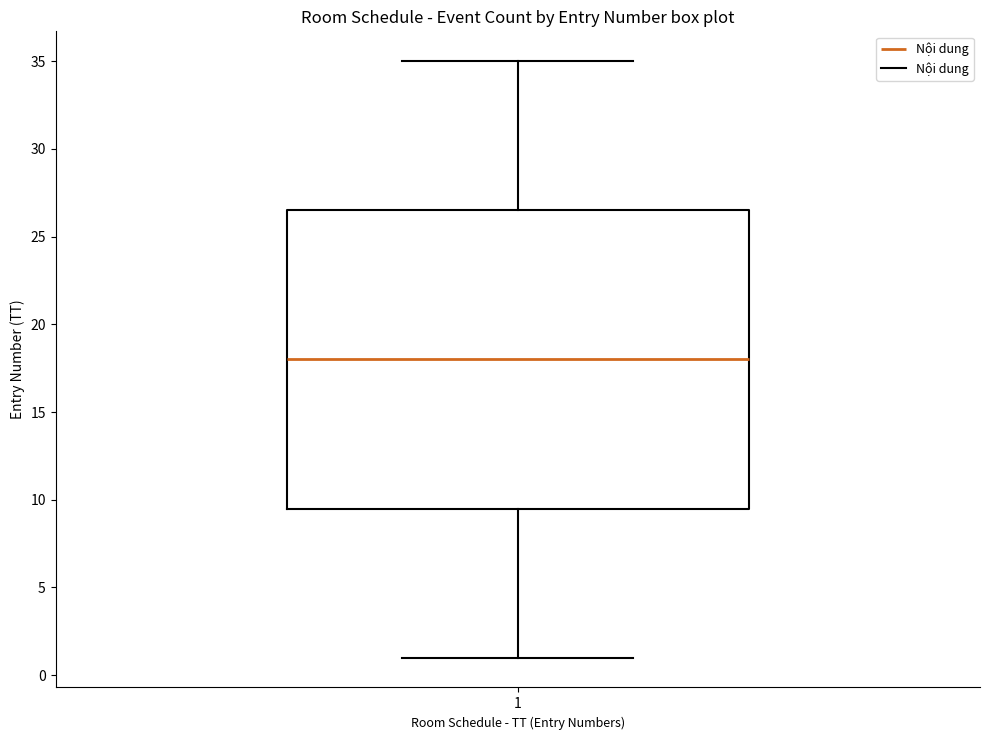

Where is the upper edge of the box at x = 1 on the y-axis? The values are not printed on the chart, so give them approximately, as read against the axis.

26.5